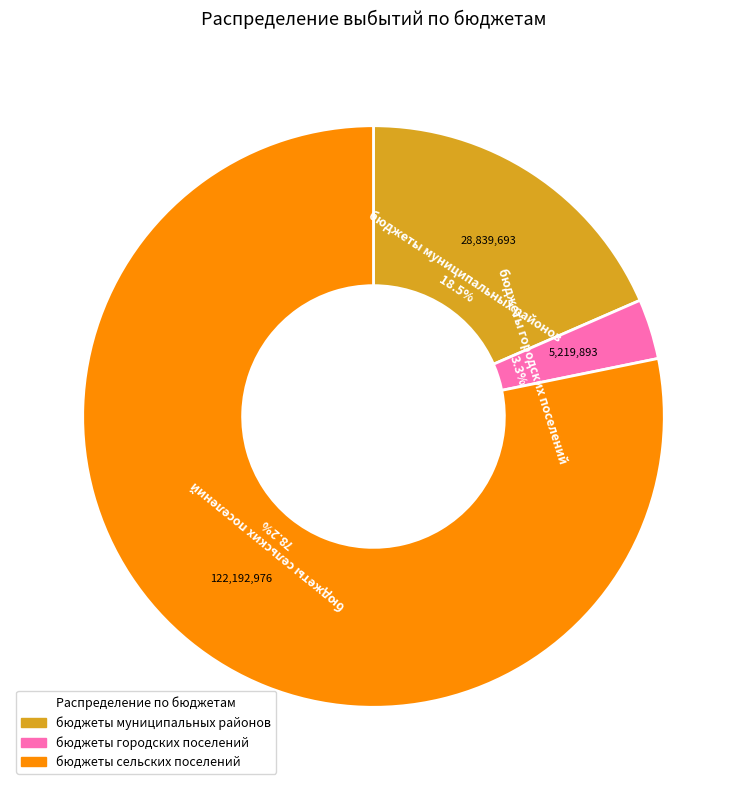

Do бюджеты муниципальных районов and бюджеты городских поселений together represent more than half of the pie?

No